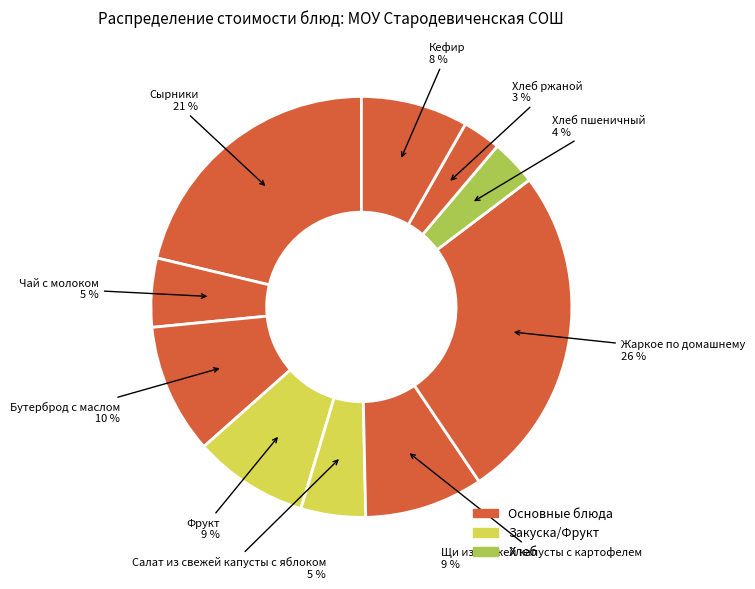

How many slices are in this pie chart?

10